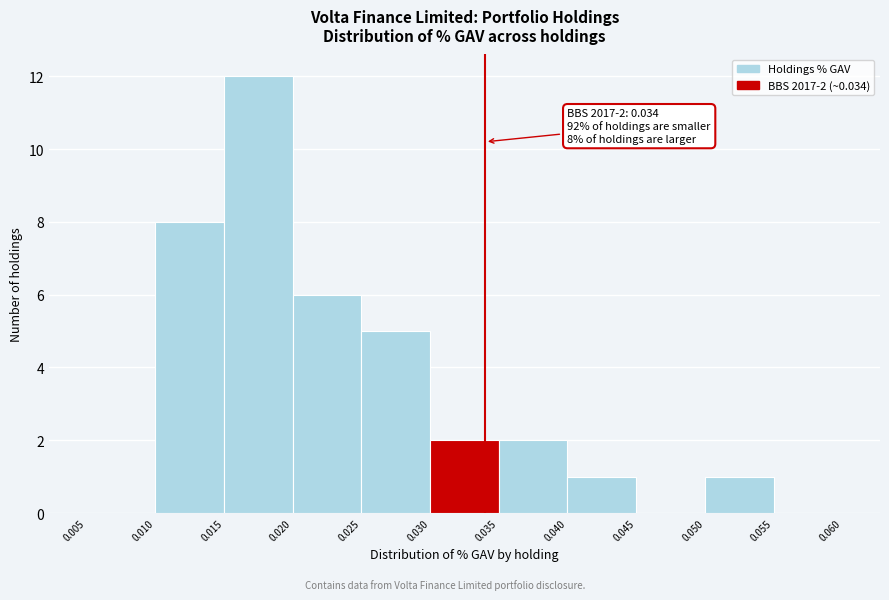

Which range on the x-axis has the tallest bar?

0.015 to 0.020